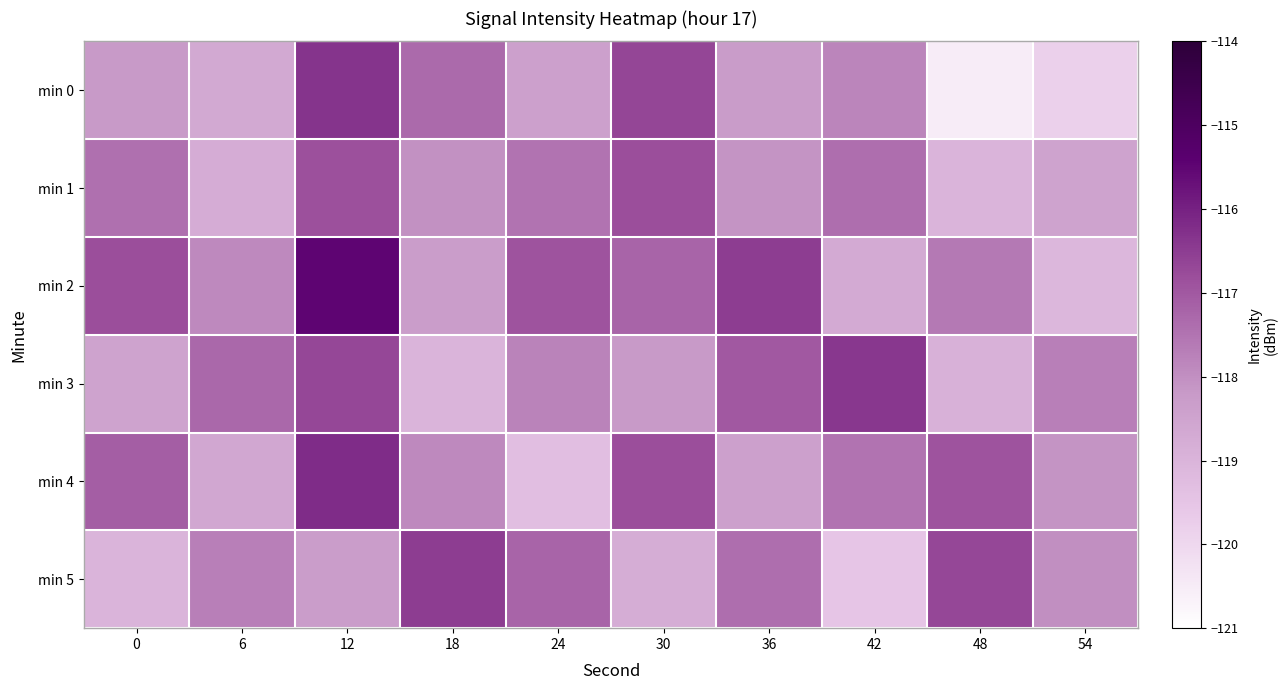

Which has a higher value, 30 or 54?

30